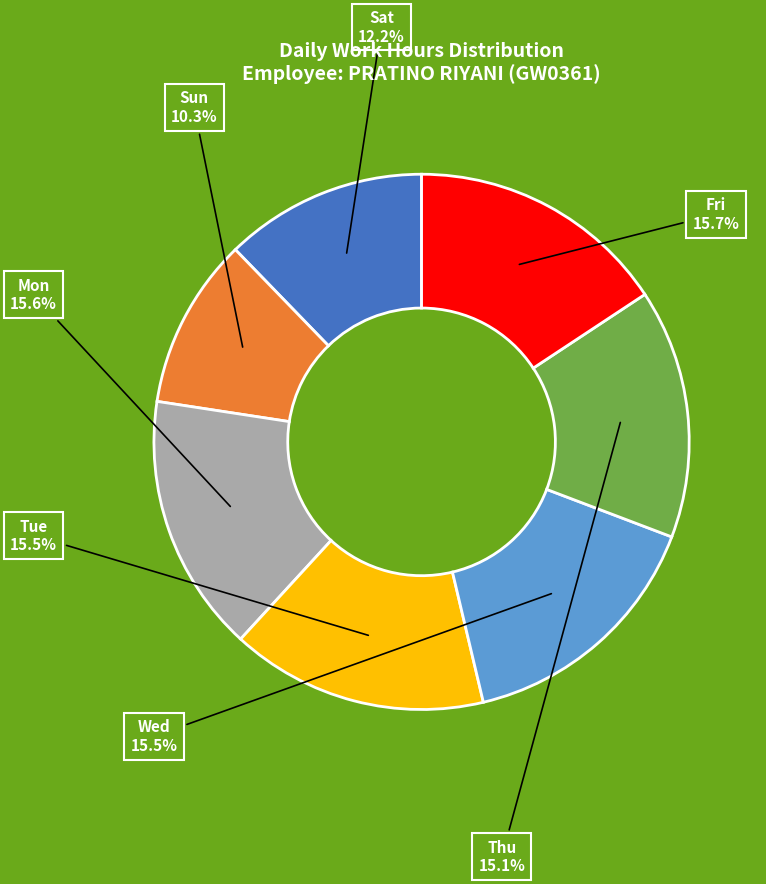

Is there a majority slice in this chart?

No